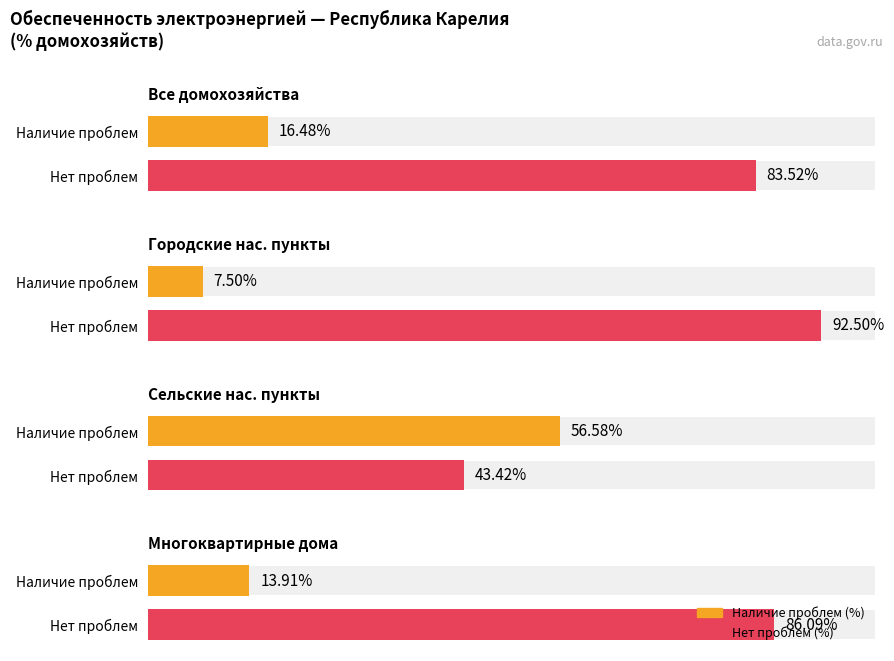

How many groups of bars are there?

2